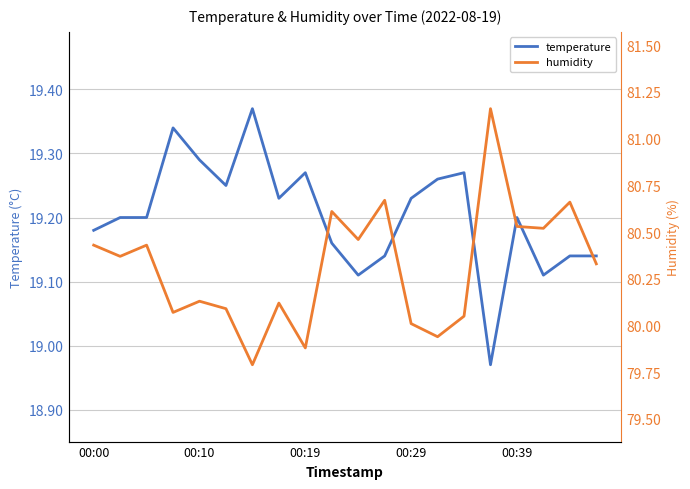

At which category does the chart reach its peak across all series?

15